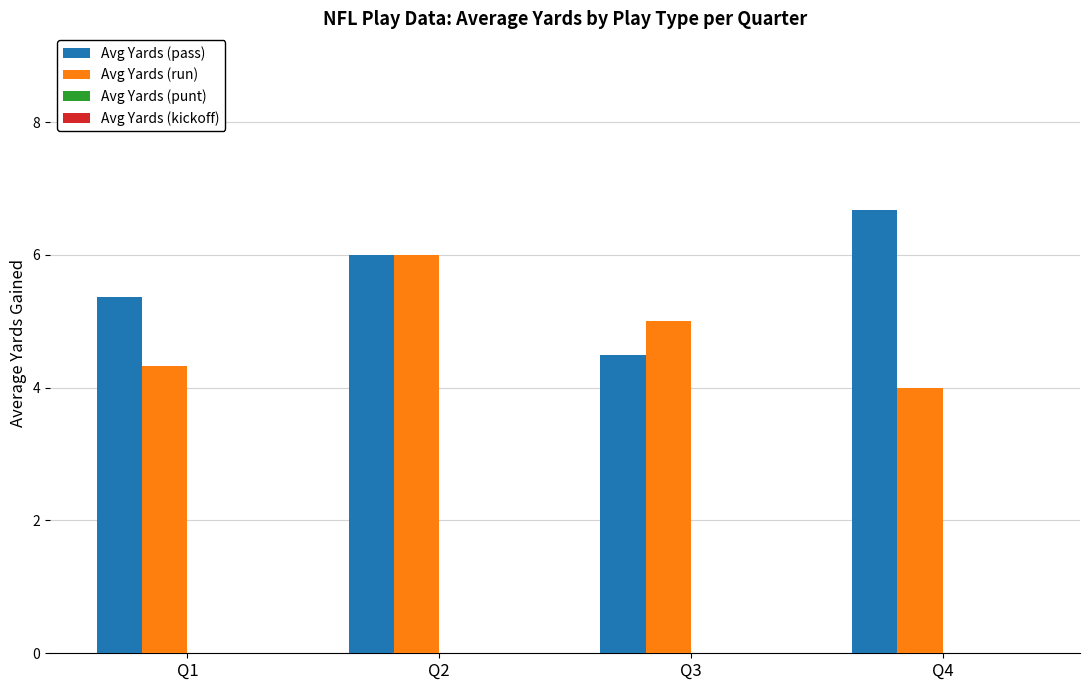

At which category is the sum across all series the highest?

Q2